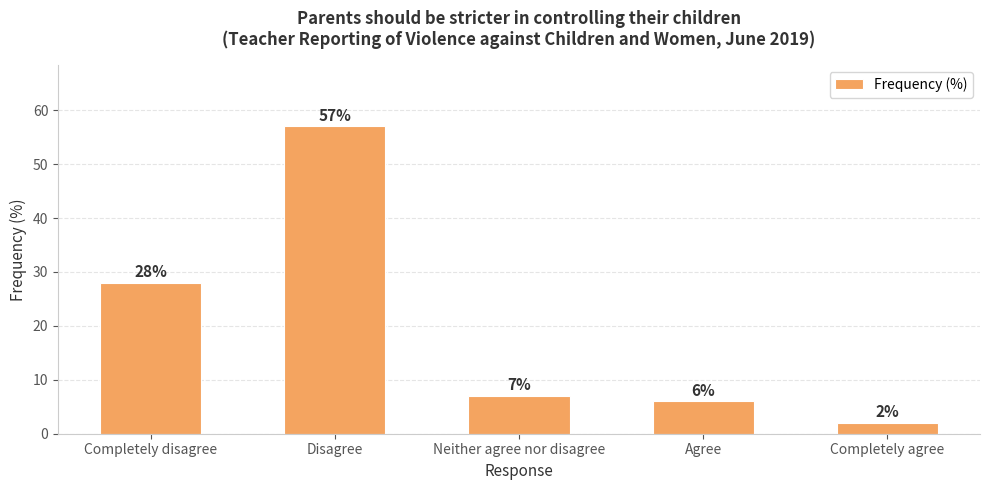

Where is the data nearest to the value 29?

Completely disagree